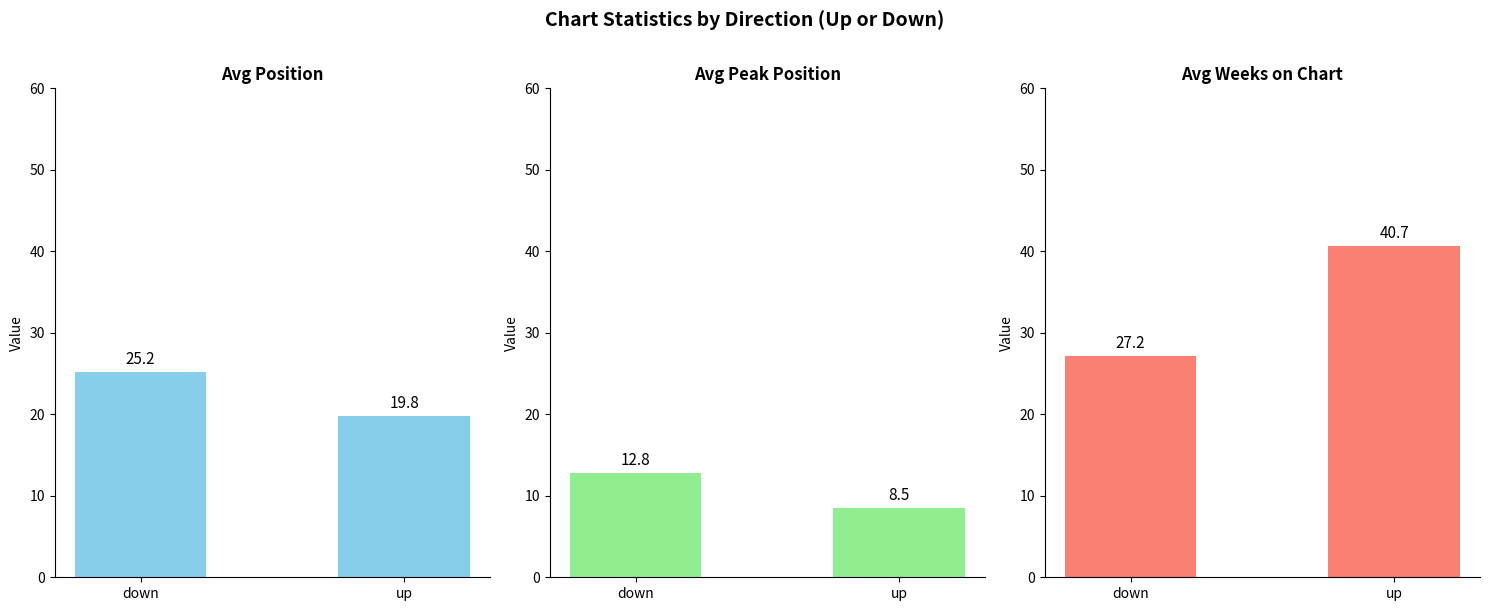

At which label does Avg Weeks on Chart first exceed 40?

up